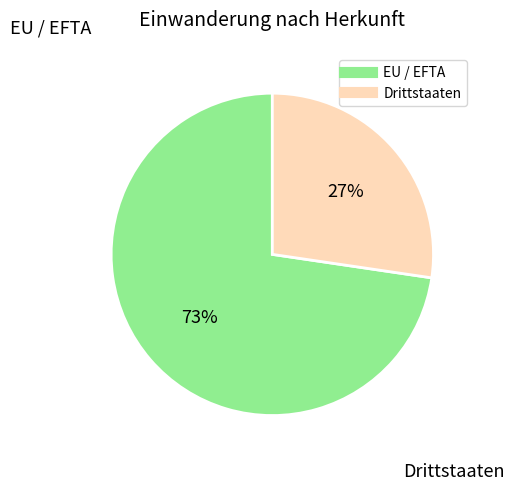

Is the sum of EU / EFTA and Drittstaaten greater than half?

Yes